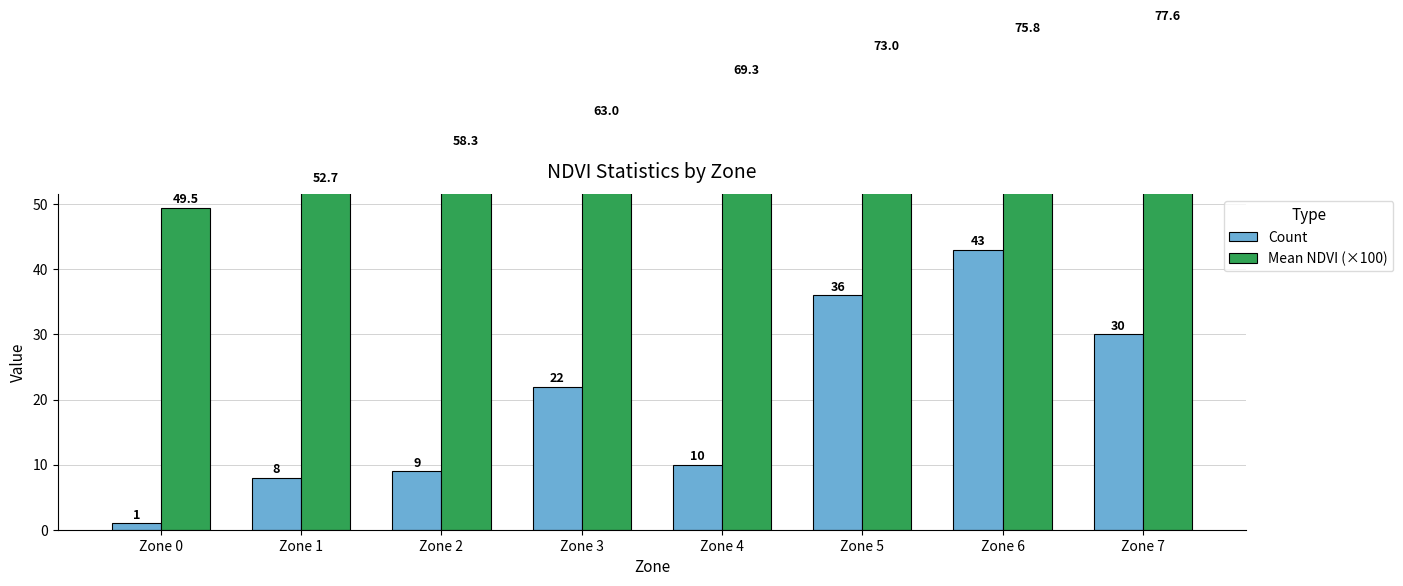

Reading left to right, extract all data points from this chart.

Count: Zone 0=1.0	Zone 1=8.0	Zone 2=9.0	Zone 3=22.0	Zone 4=10.0	Zone 5=36.0	Zone 6=43.0	Zone 7=30.0
Mean NDVI (×100): Zone 0=49.5	Zone 1=52.7	Zone 2=58.3	Zone 3=63.0	Zone 4=69.3	Zone 5=73.0	Zone 6=75.8	Zone 7=77.6